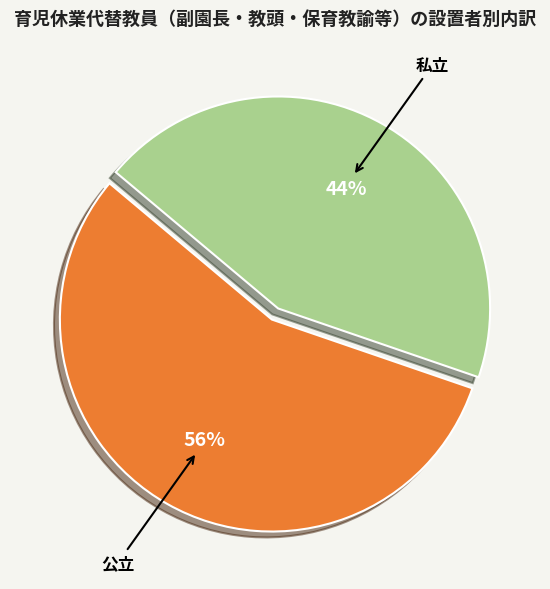

What is the largest slice in the pie chart?

公立